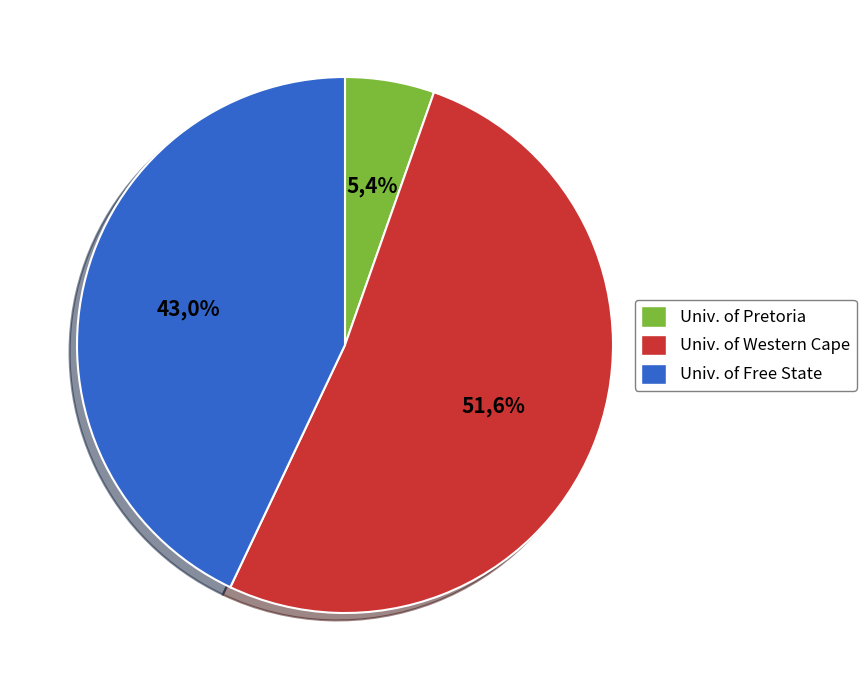

Is there a majority slice in this chart?

Yes